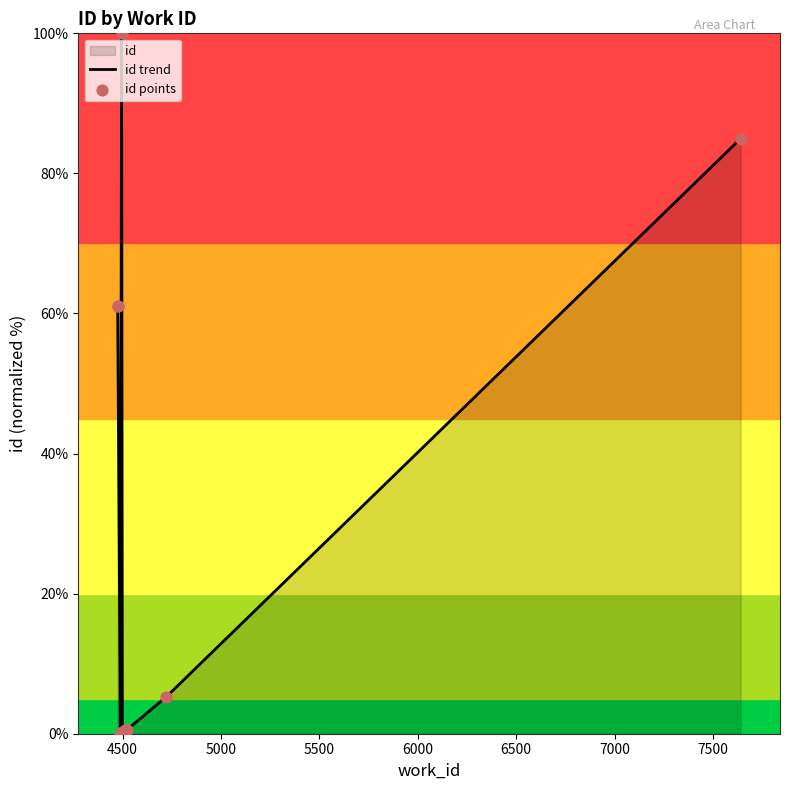

Is the value of id points at 4500 greater than the value of id trend at 7000?

Yes